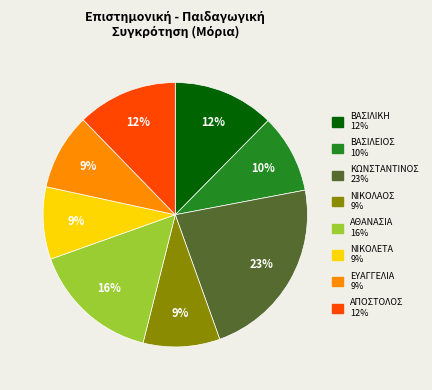

To the nearest percent, what is the average slice percentage?

12%